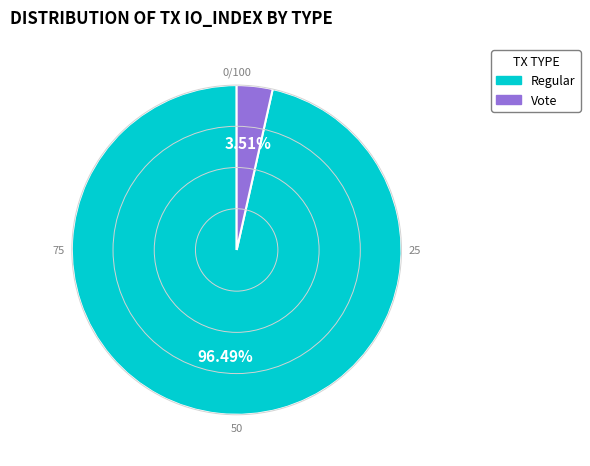

Does any single category account for the majority?

Yes